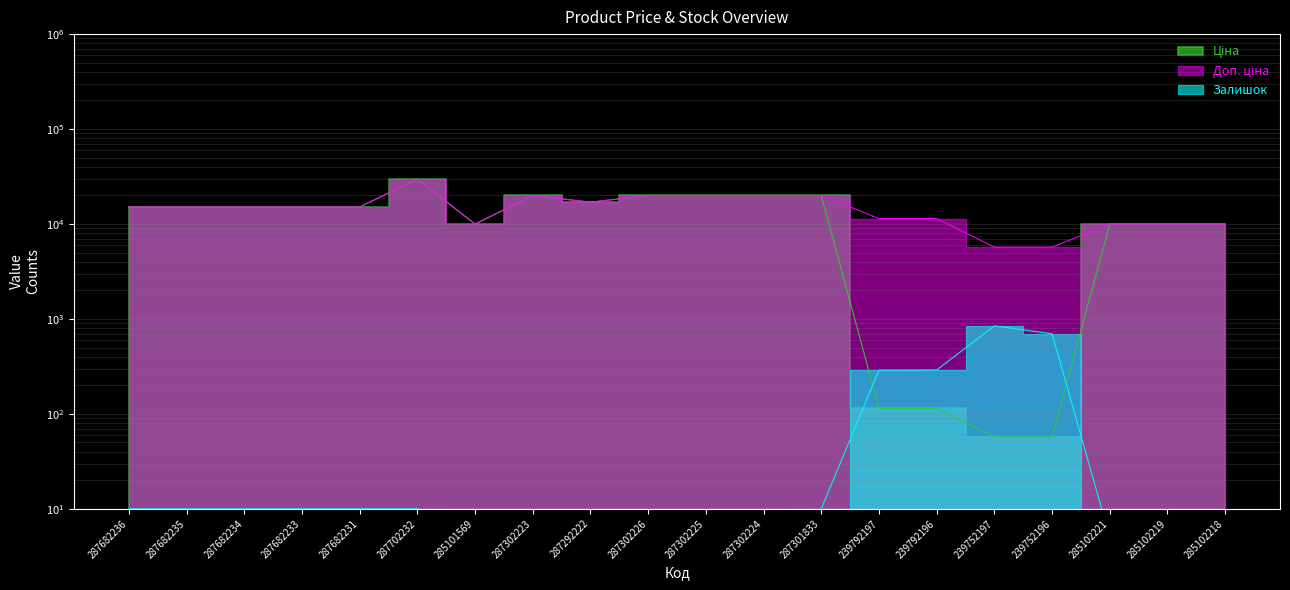

What position from the right is 287302223?

13